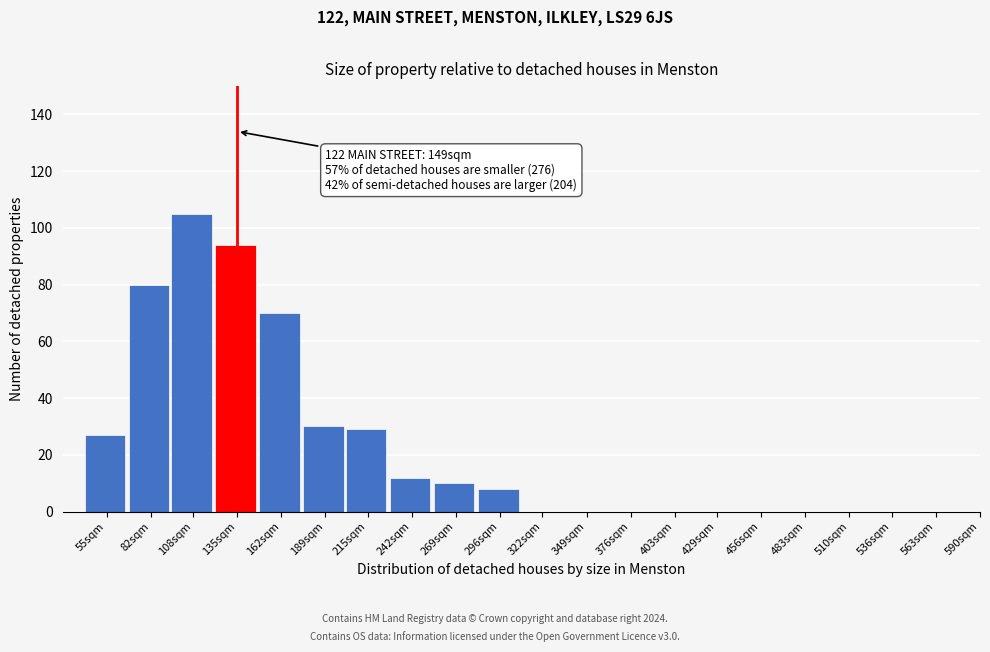

Reading left to right, extract all data points from this chart.

55sqm=27	82sqm=80	108sqm=105	135sqm=94	162sqm=70	189sqm=30	215sqm=29	242sqm=12	269sqm=10	296sqm=8	322sqm=0	349sqm=0	376sqm=0	403sqm=0	429sqm=0	456sqm=0	483sqm=0	510sqm=0	536sqm=0	563sqm=0